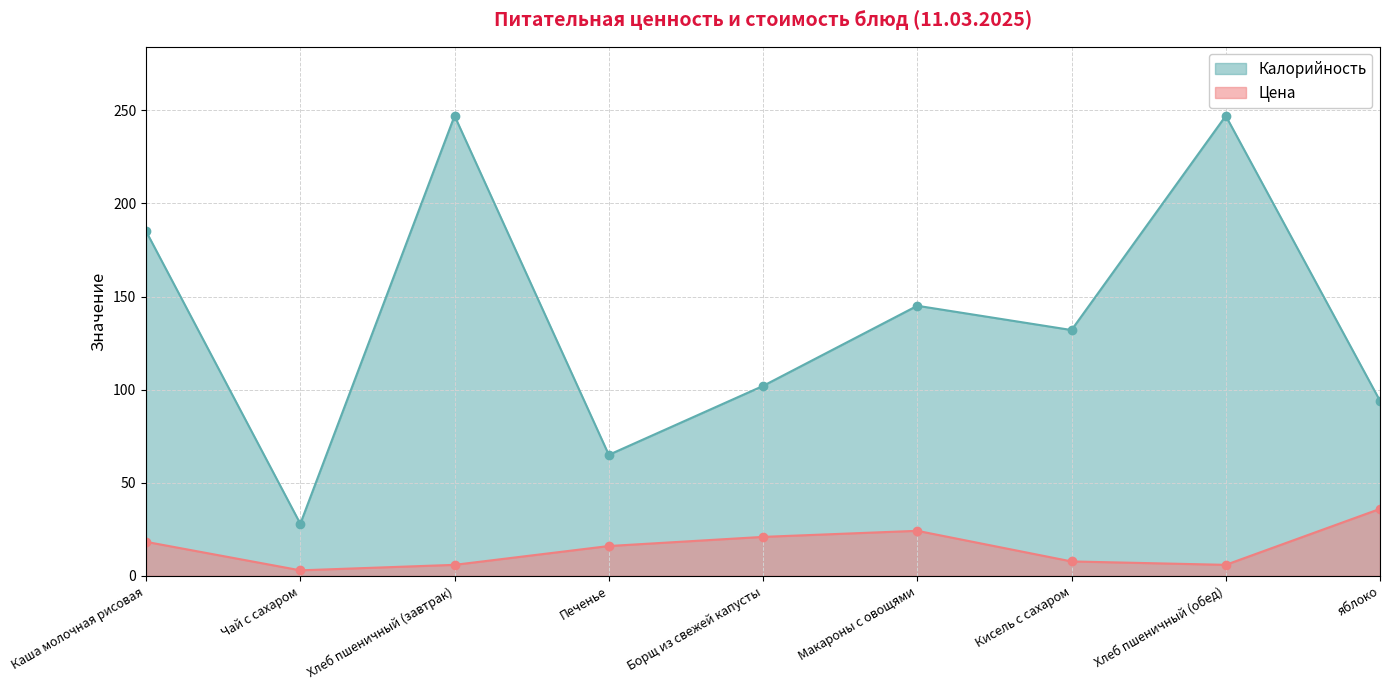

Which series changed the most between Борщ из свежей капусты and Кисель с сахаром?

Калорийность